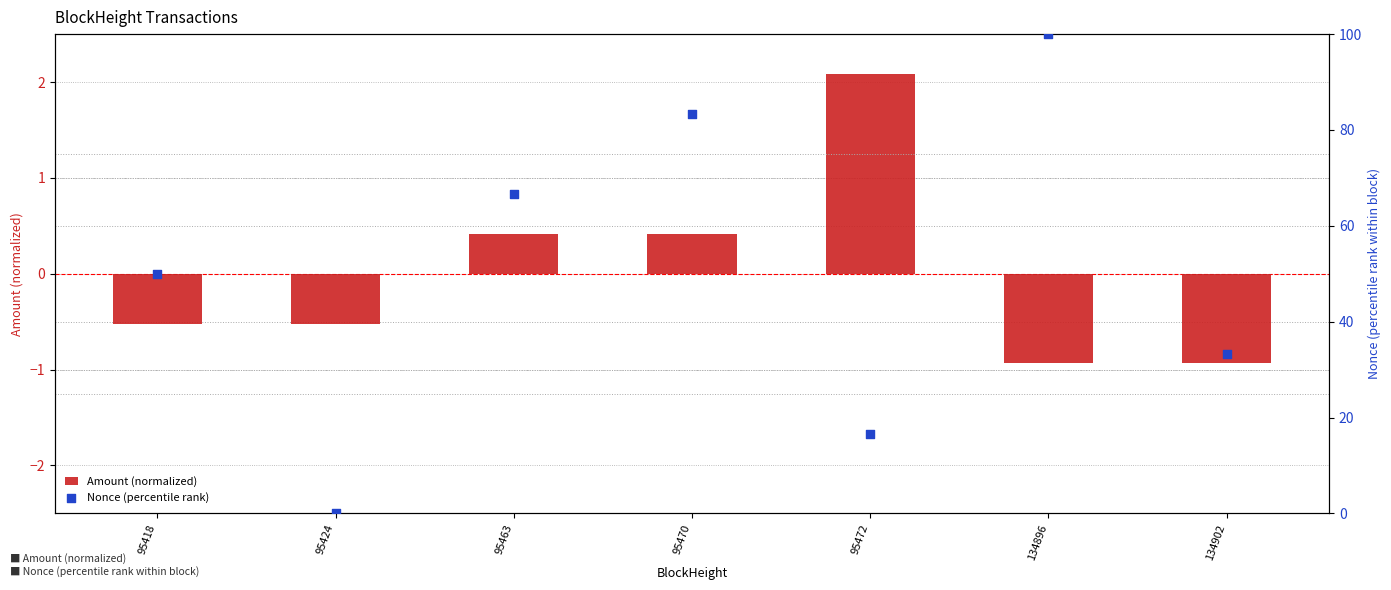

Is the value of Nonce (percentile rank) at 134896 greater than the value of Amount (normalized) at 95418?

Yes